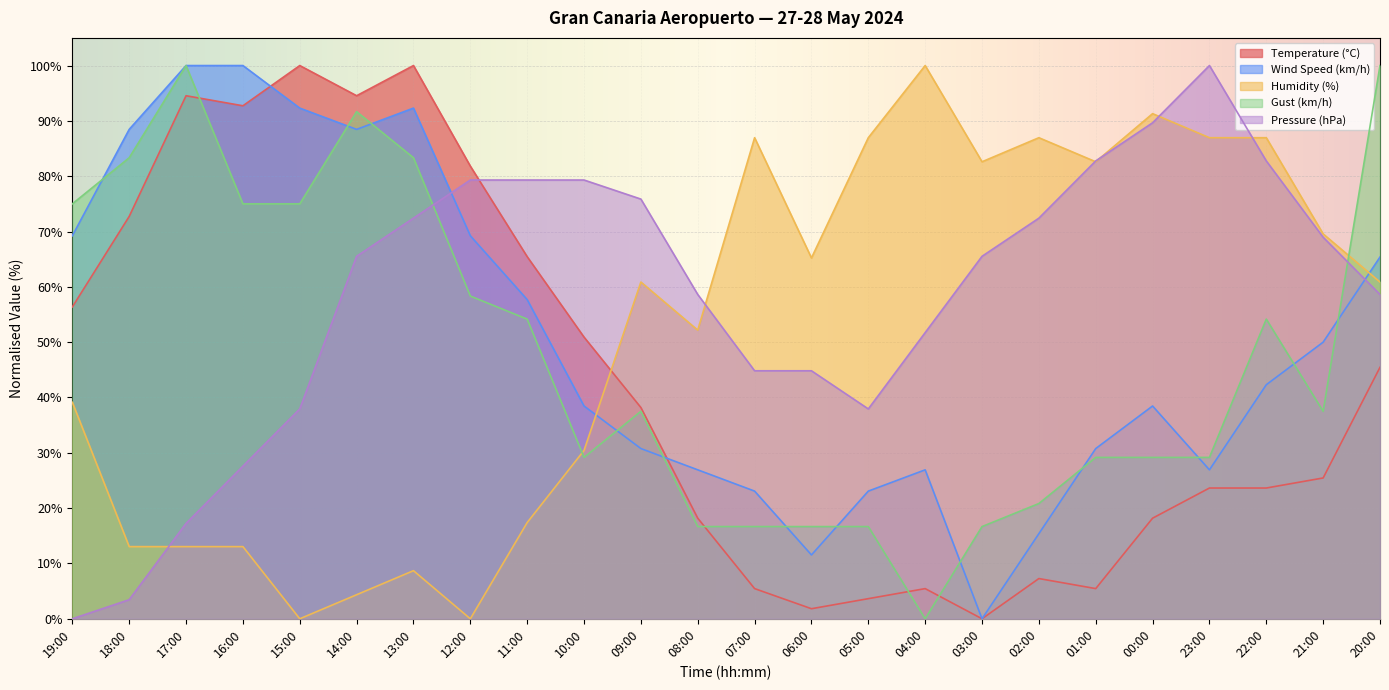

What is the average value of the Pressure (hPa) series?

58.2